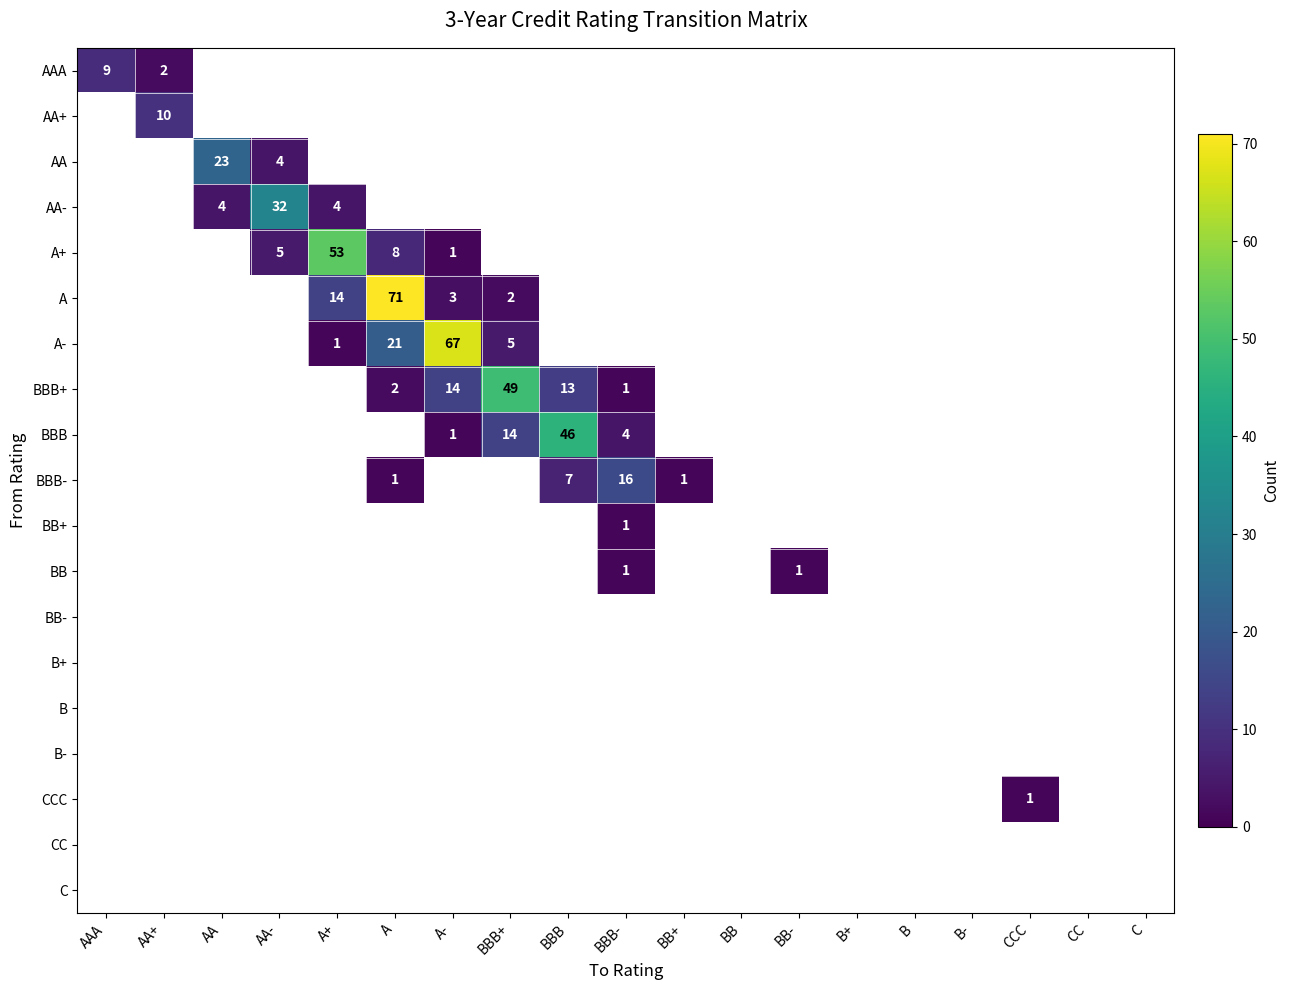

List the series in order of their peak value, highest first.

AAA, AA+, AA, AA-, A+, A, A-, BBB+, BBB, BBB-, BB+, BB, BB-, B+, B, B-, CCC, CC, C